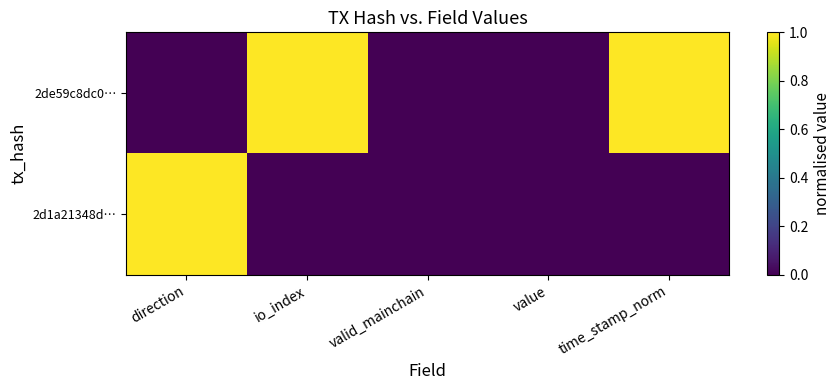

Between direction and time_stamp_norm, which is larger?

time_stamp_norm